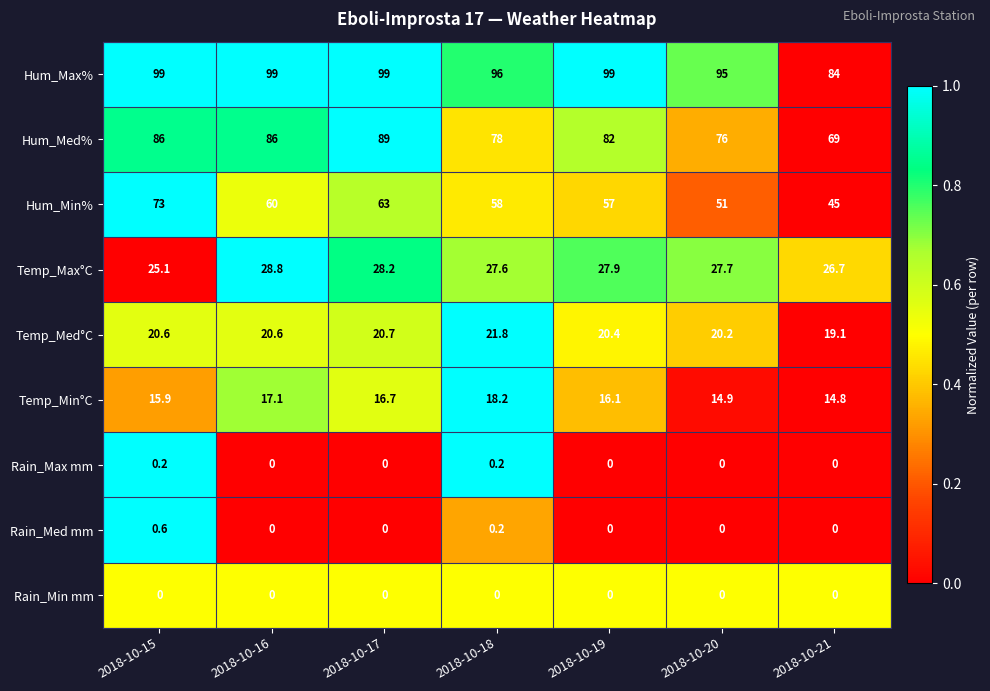

What is the sum of the Temp_Min°C values at 2018-10-17 and 2018-10-21?

31.5